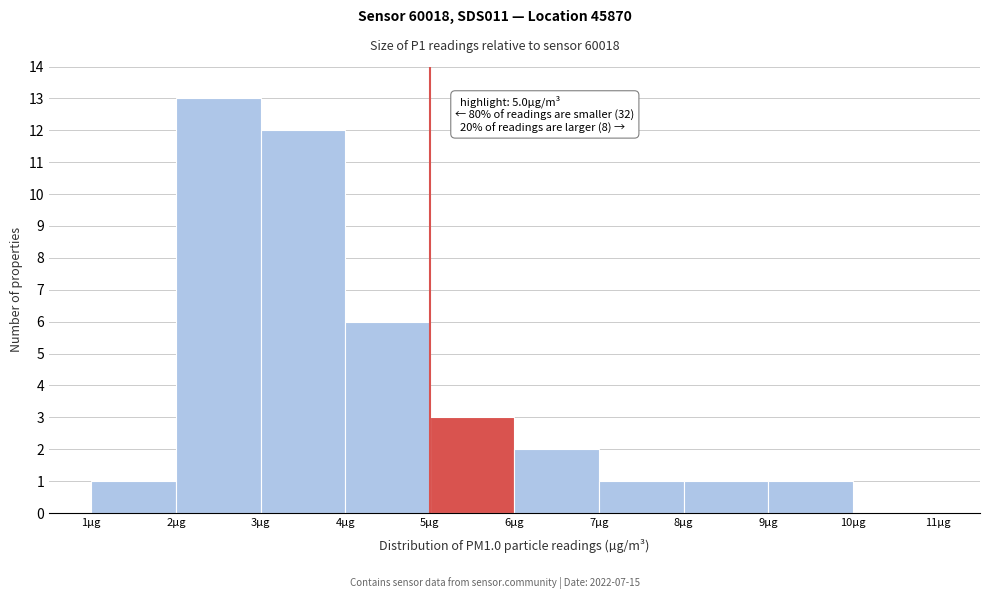

Over which range of the x-axis is the bar tallest?

2 to 3